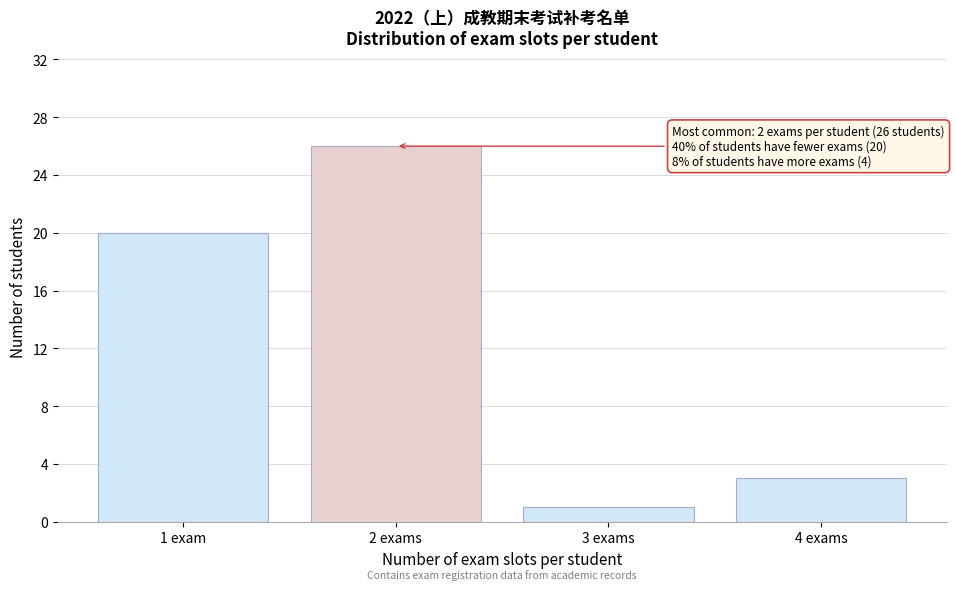

Reading left to right, what are all the values shown in this chart?

20	26	1	3